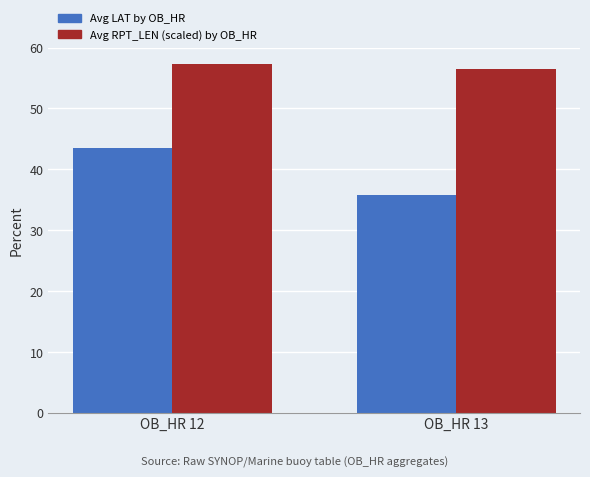

Where does the Avg LAT by OB_HR series first go above 43?

OB_HR 12